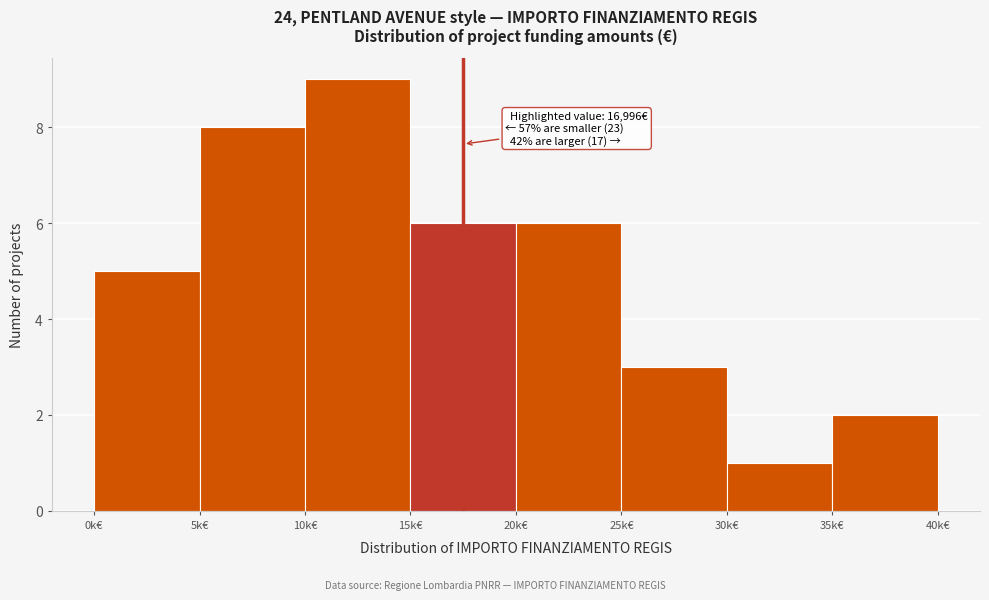

Reading left to right, list all the values displayed in this chart.

5	8	9	6	6	3	1	2